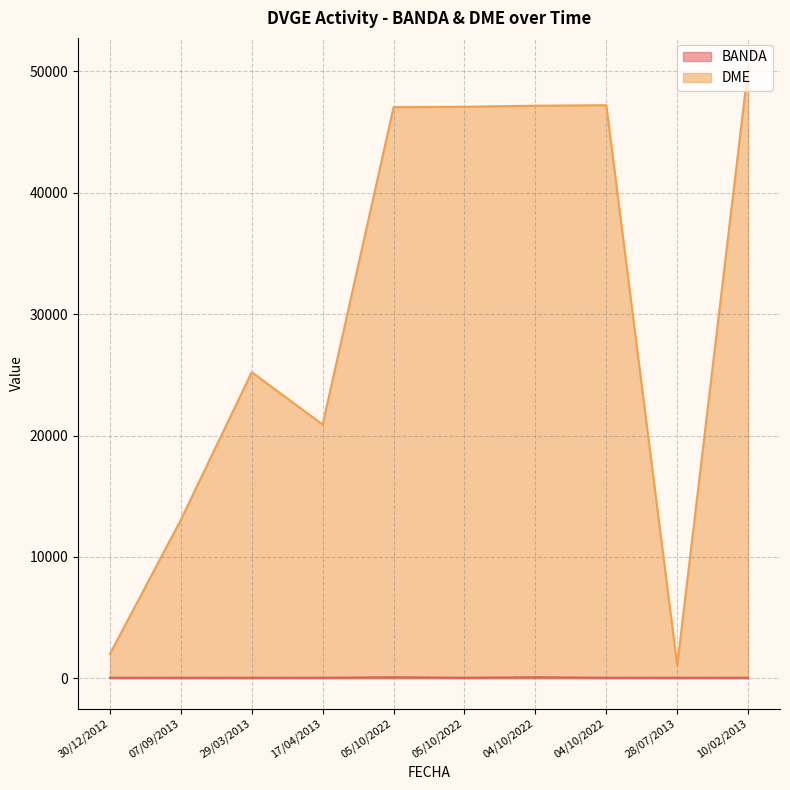

What is the label of the 10th point from the right?

30/12/2012